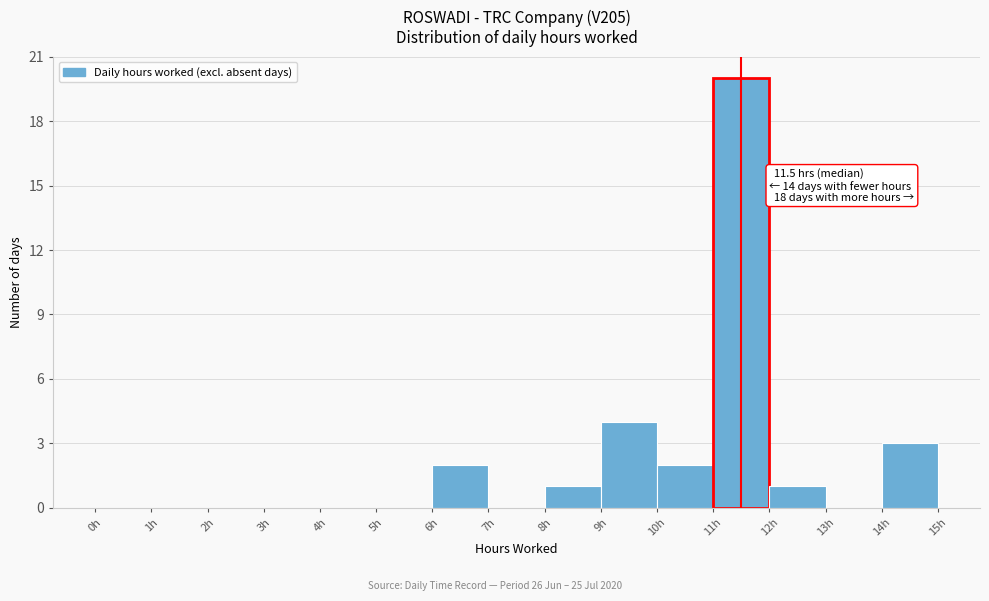

Which range on the x-axis has the tallest bar?

11 to 12